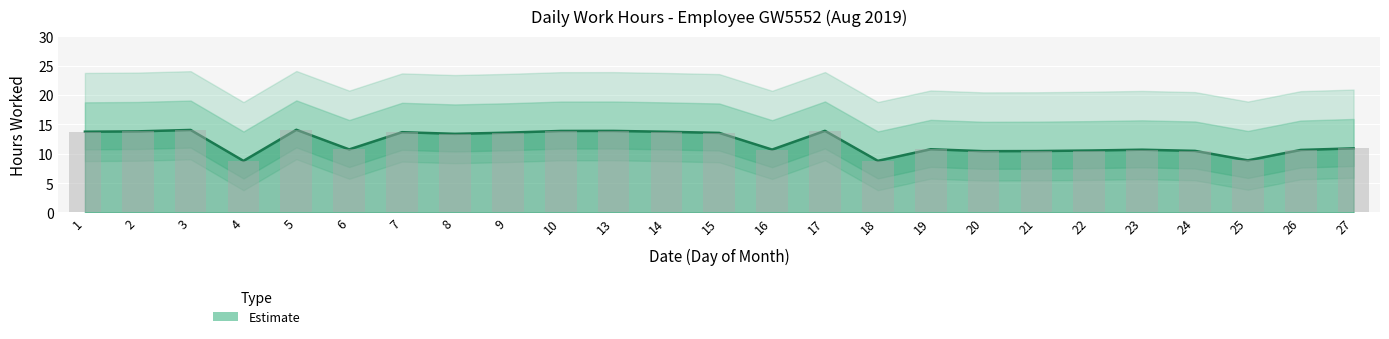

What is the value of the 15th bar from the left?

13.9